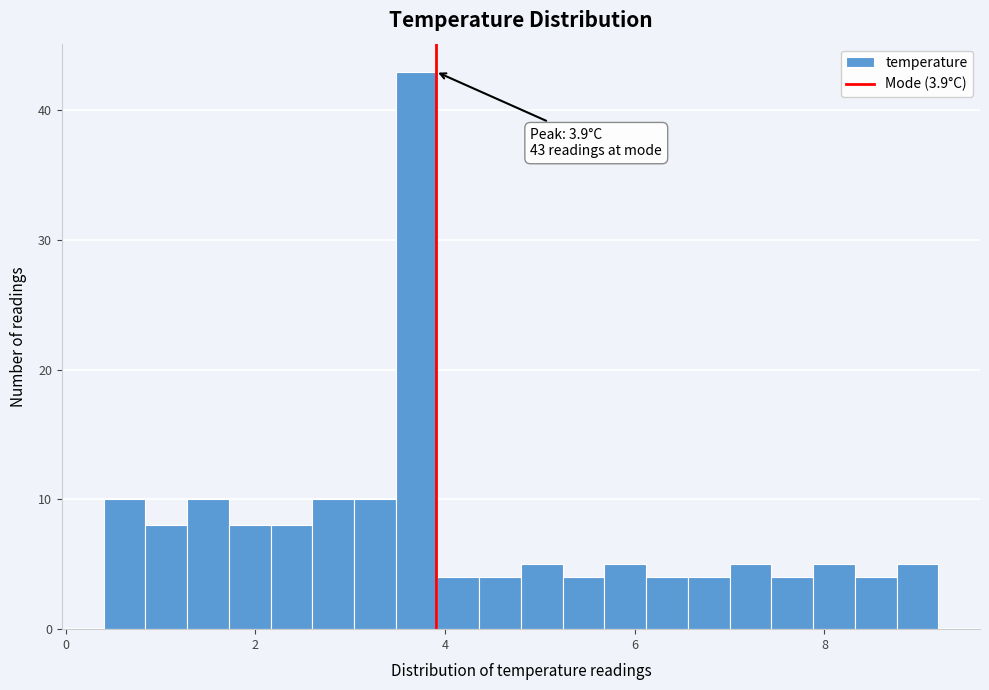

Around what value on the x-axis is the tallest bar? Give the approximate position of its centre, as read against the axis.

3.8